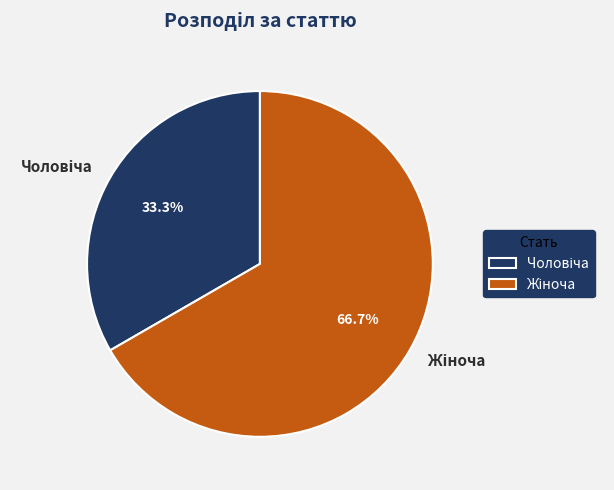

Is there a majority slice in this chart?

Yes